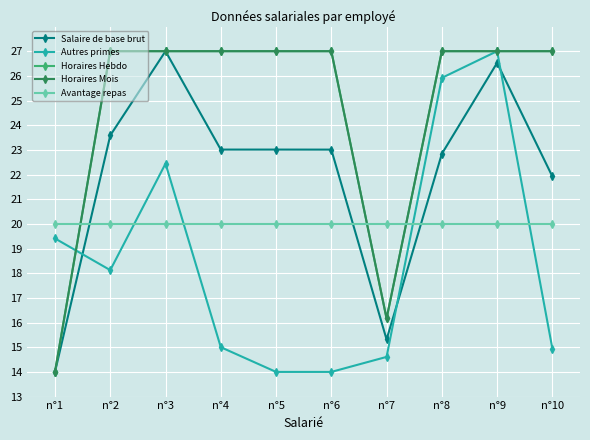

Between n°5 and n°9, which series saw the biggest shift?

Autres primes